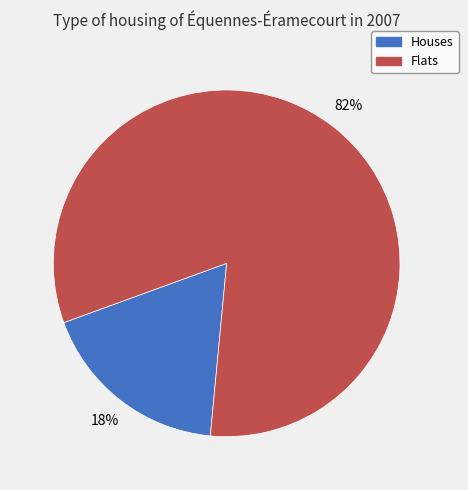

To the nearest percent, what is the average slice percentage?

50%